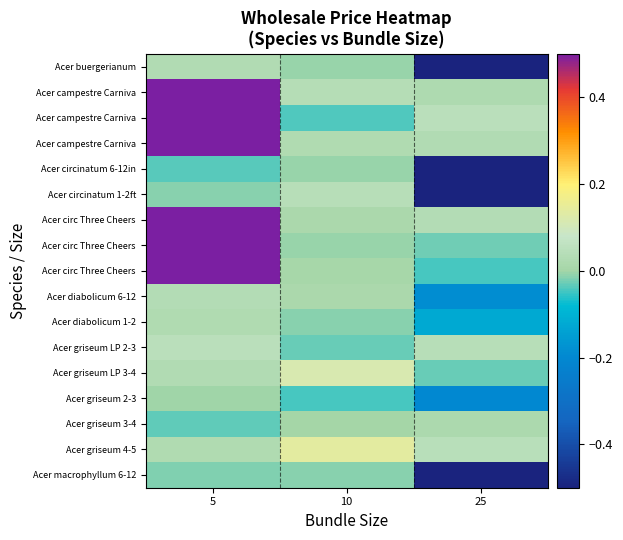

What is the maximum value shown in the chart?

0.5